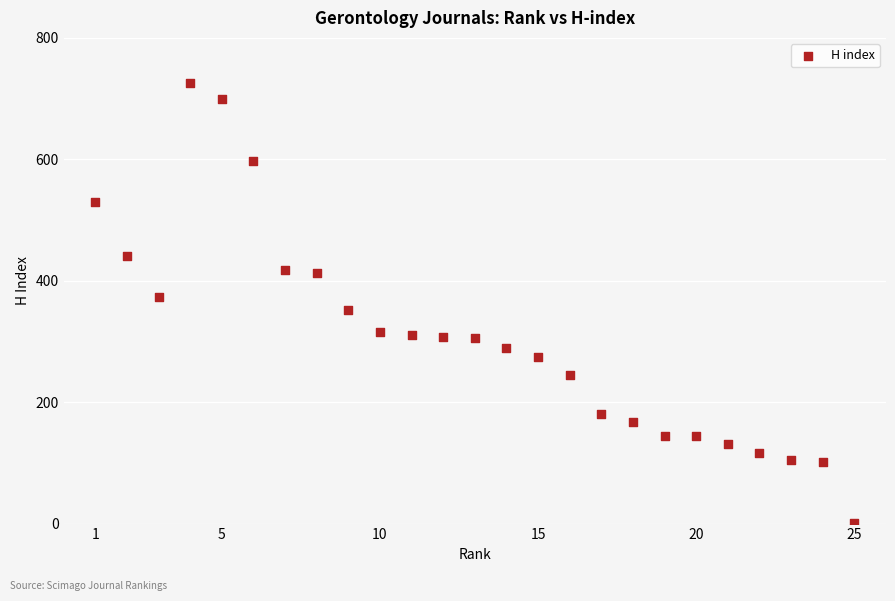

What is the range of X values (max minus min)?

24